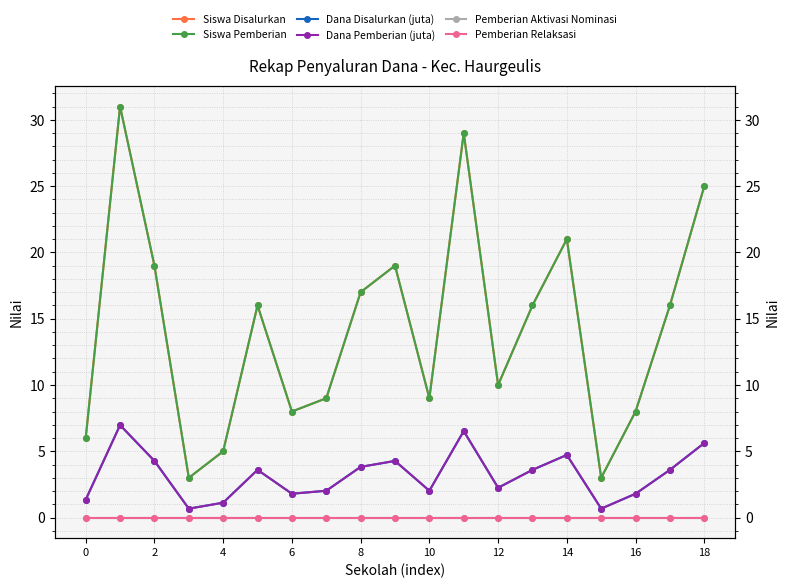

True or false: Siswa Disalurkan and Dana Disalurkan (juta) intersect in this chart.

False